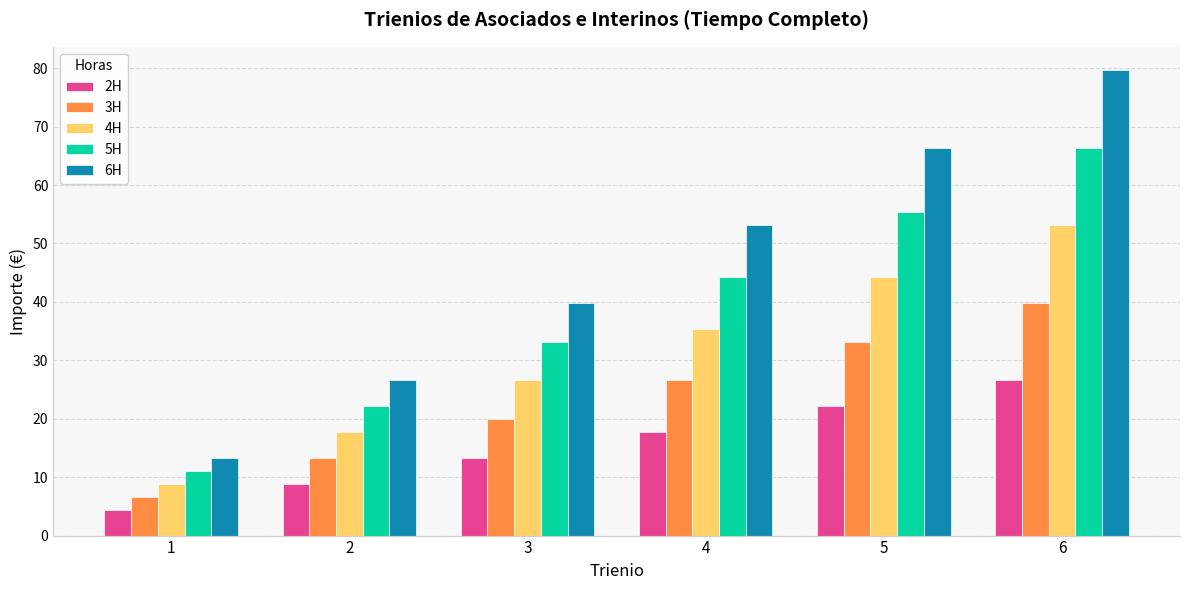

Is it true that 4H equals 14.4 at 3?

False